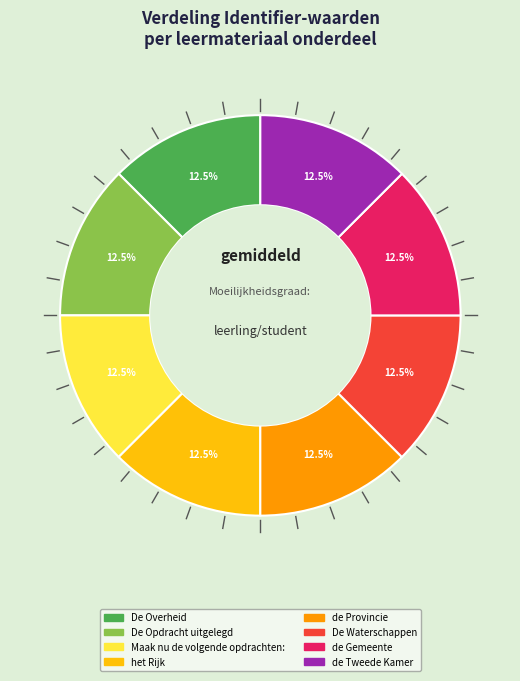

Approximately how many times larger is the value at De Overheid compared to De Opdracht uitgelegd?

1.0